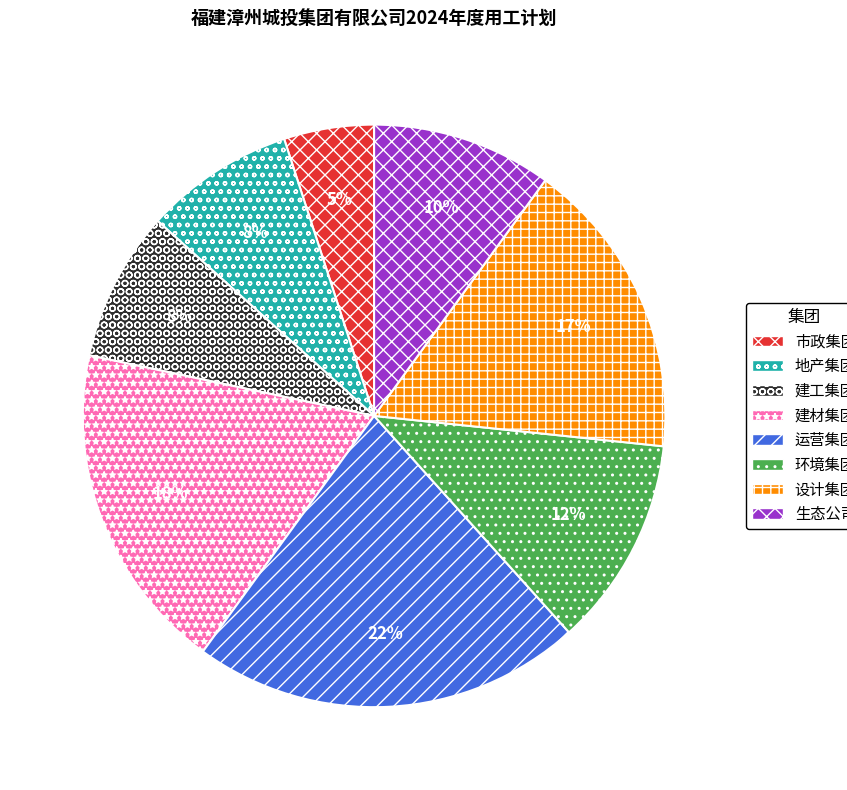

Combined, do 市政集团 and 设计集团 account for over 50%?

No